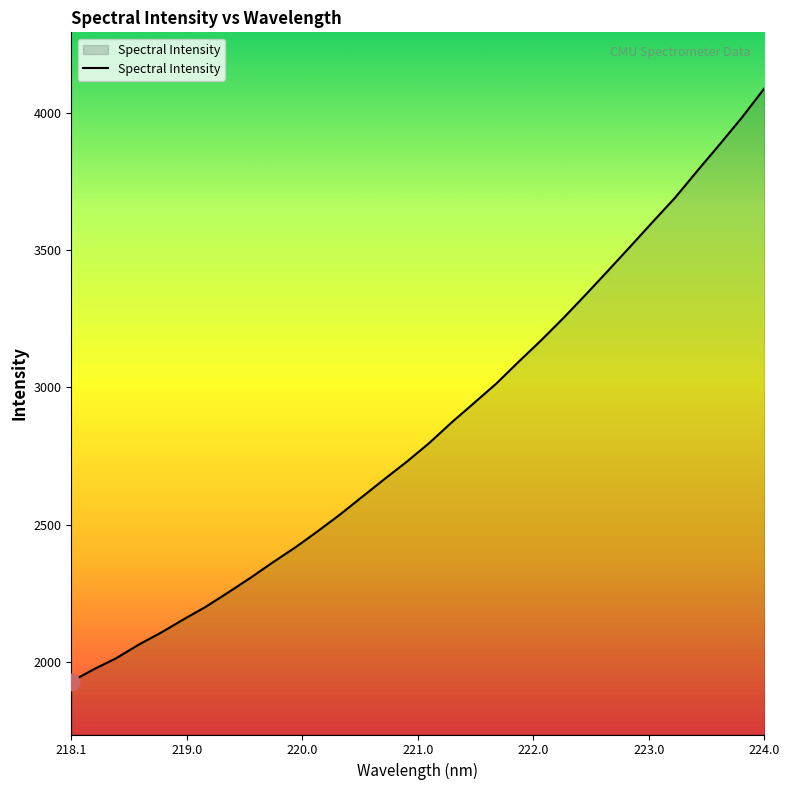

What is the minimum value shown in the chart?

1927.8